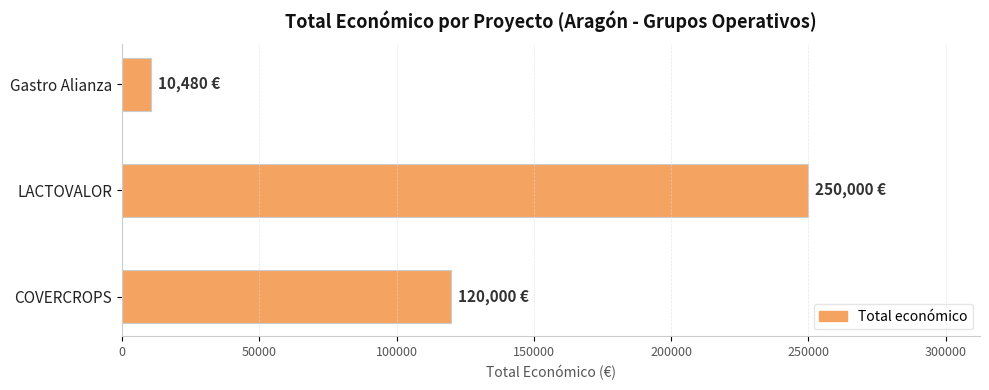

How many values are between 10480 and 250000?

3